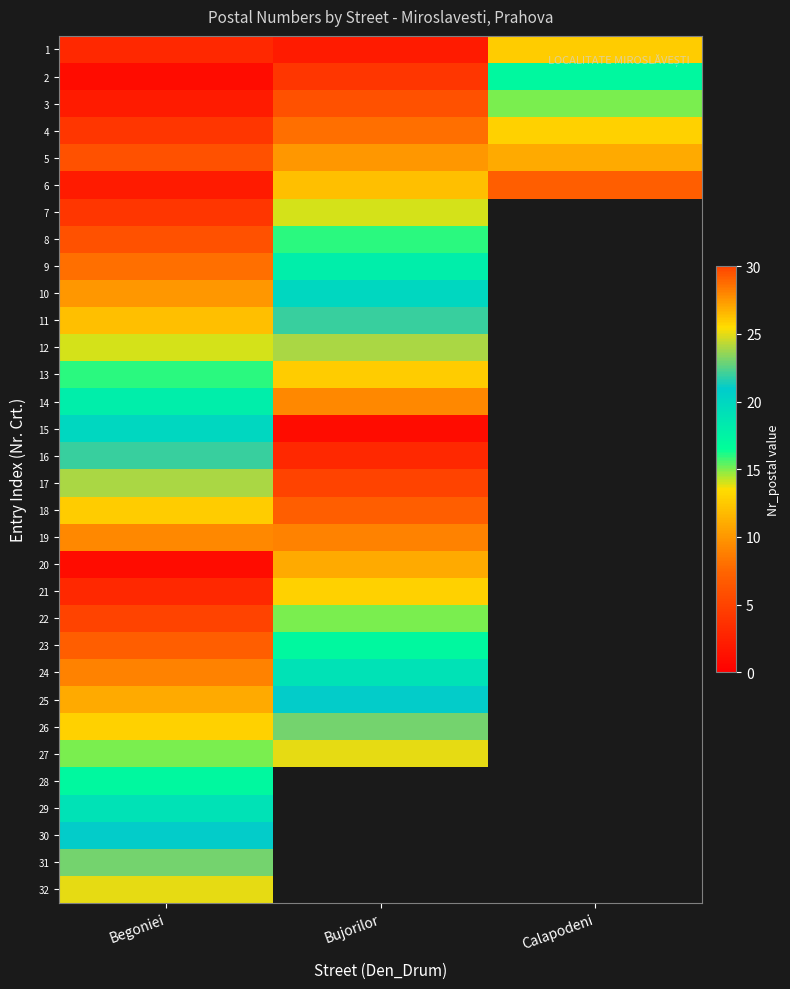

The 30 series shows 37.2 at Begoniei. True or false?

False